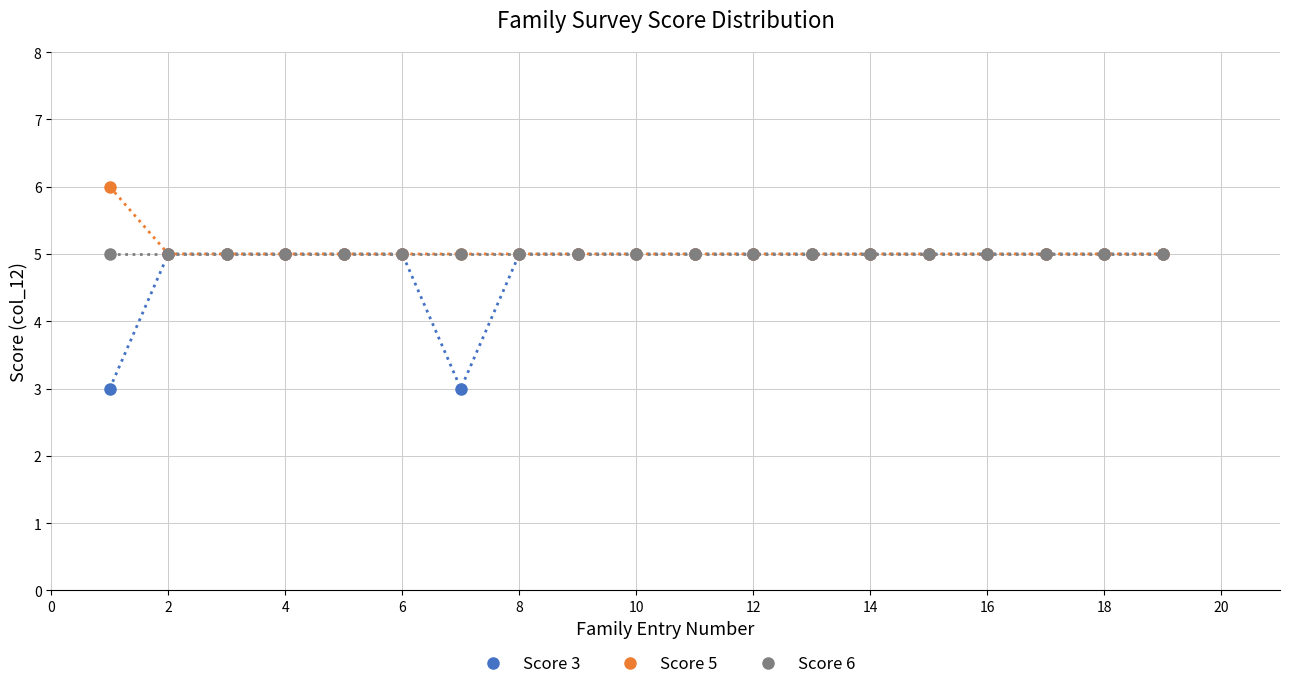

What are all the series names shown in the legend?

Score 3, Score 5, Score 6